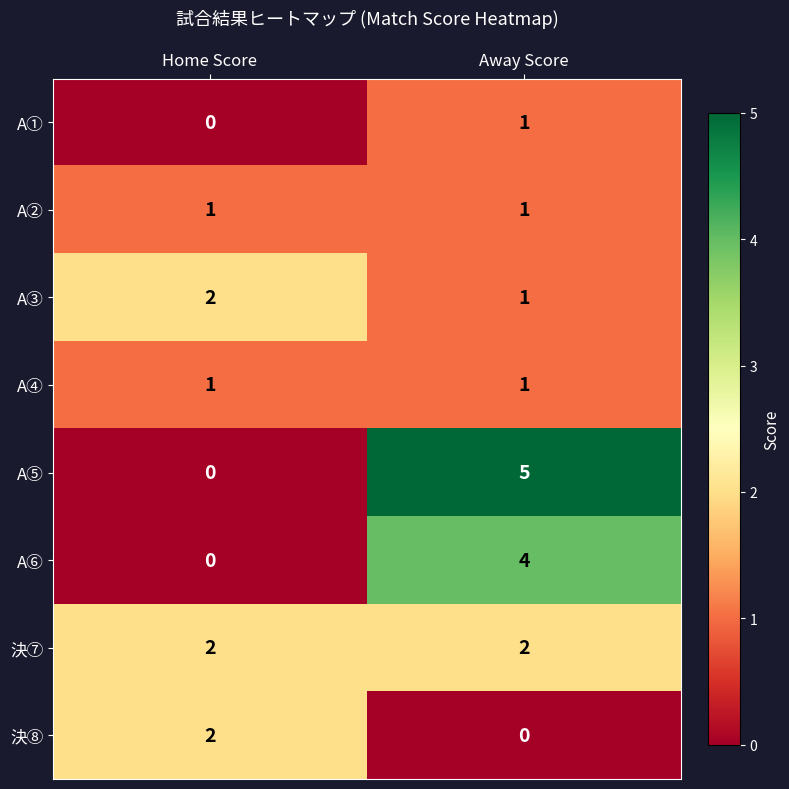

Between Home Score and Away Score, which series saw the biggest shift?

A⑤